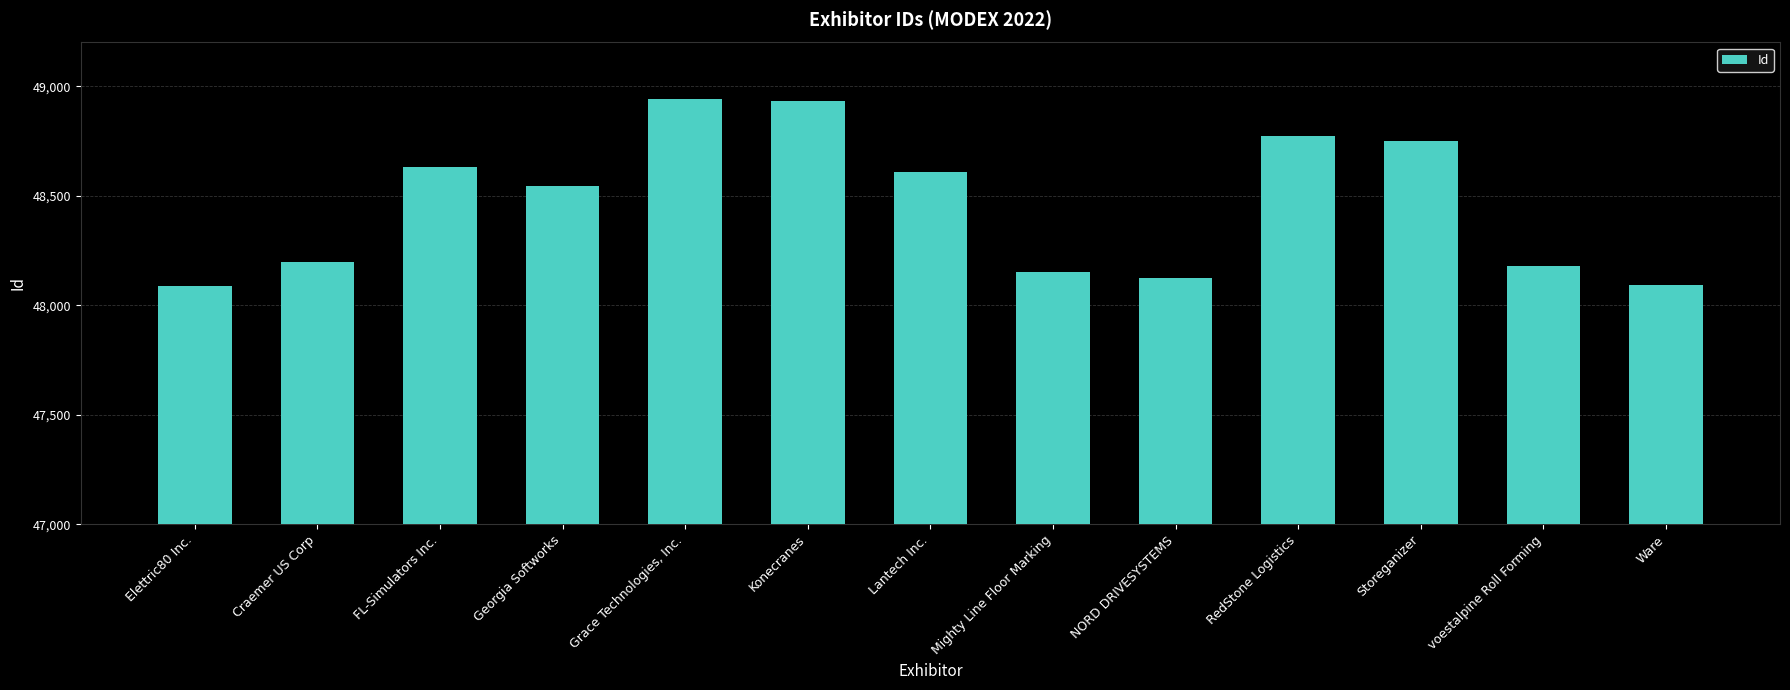

Approximately how many times larger is the value at NORD DRIVESYSTEMS compared to RedStone Logistics?

1.0